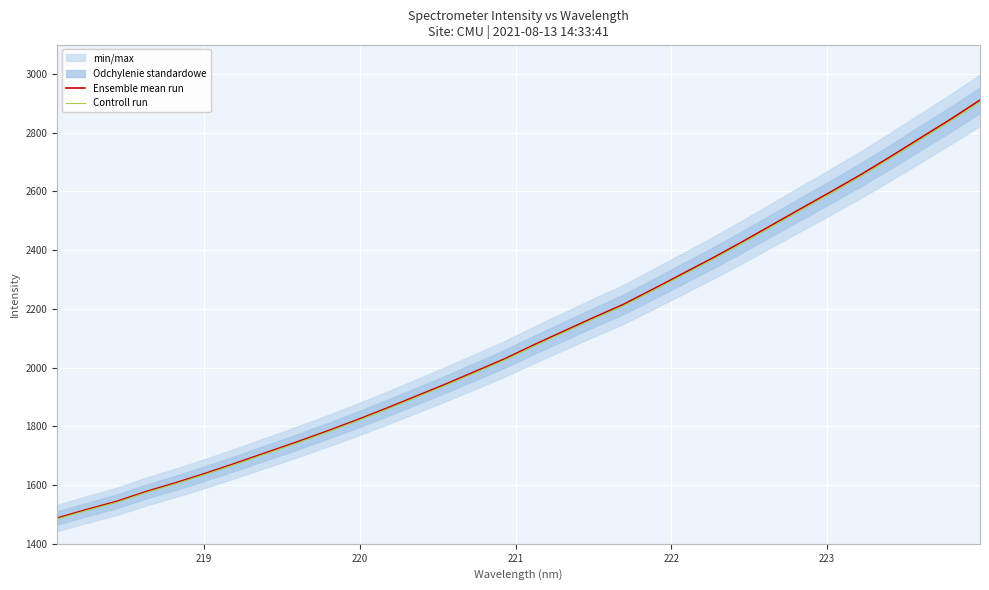

What is the maximum value for Ensemble mean run?

2910.8